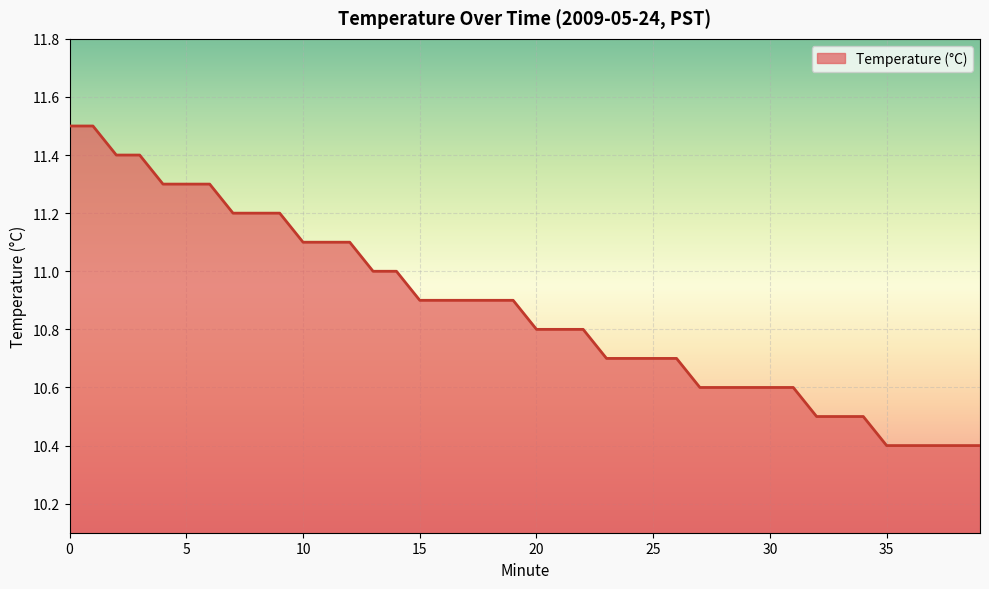

Count the number of data series in this chart.

1